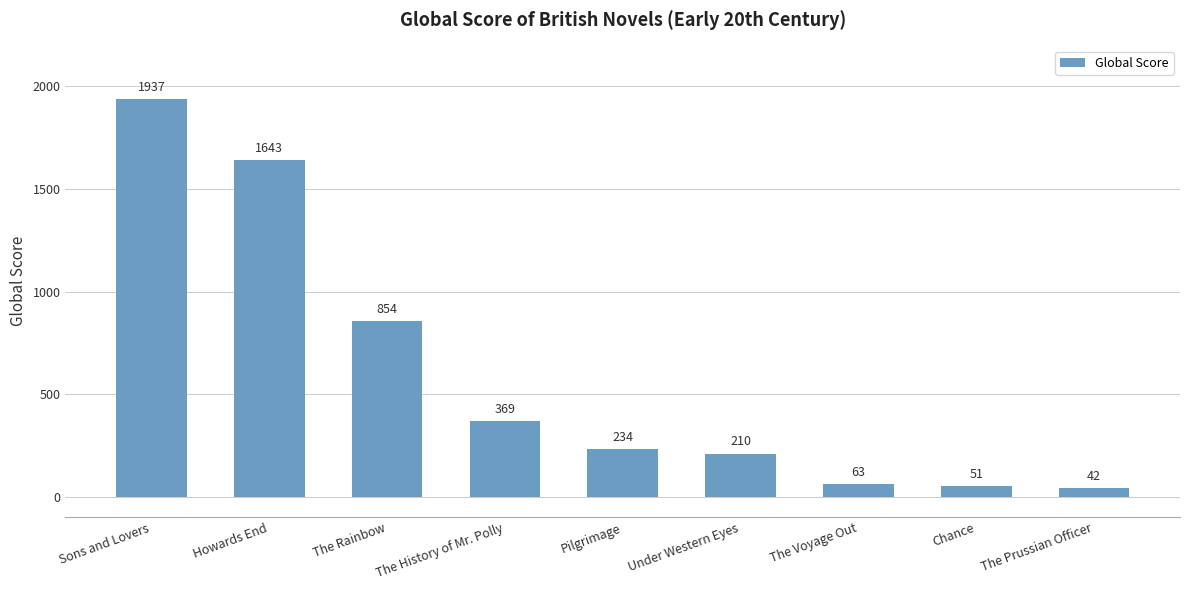

The value at Under Western Eyes is 129. True or false?

False